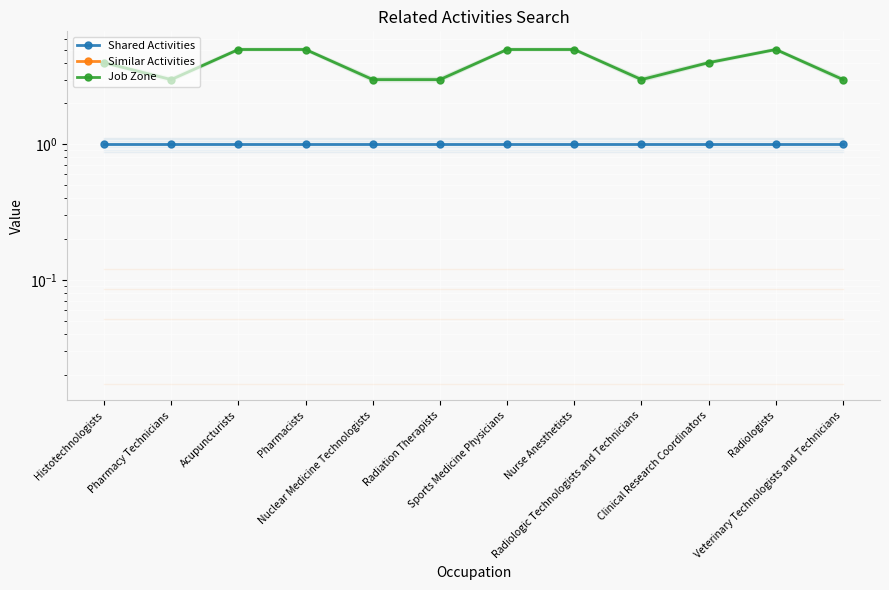

True or false: Similar Activities and Shared Activities intersect in this chart.

False